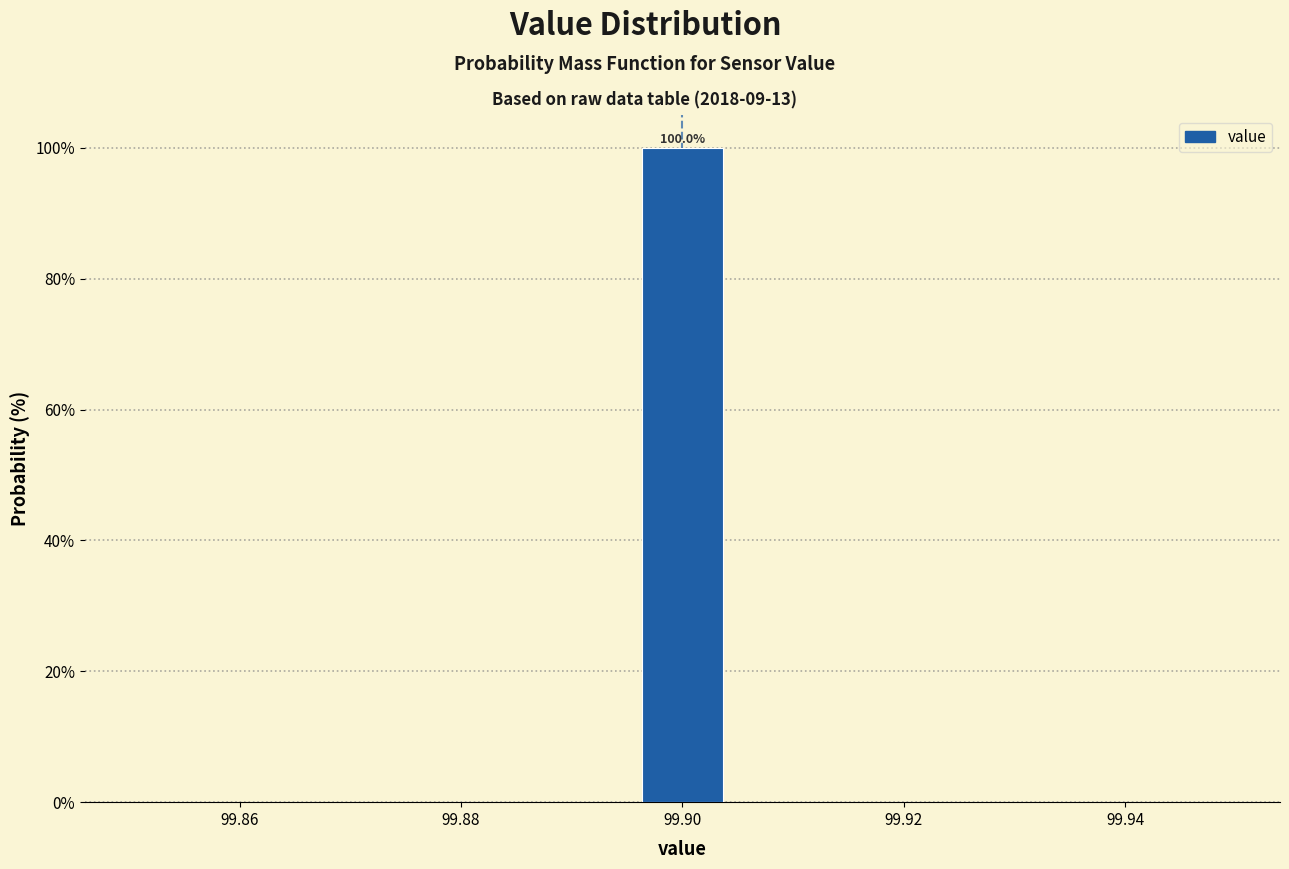

Which range on the x-axis has the tallest bar?

99.896 to 99.904